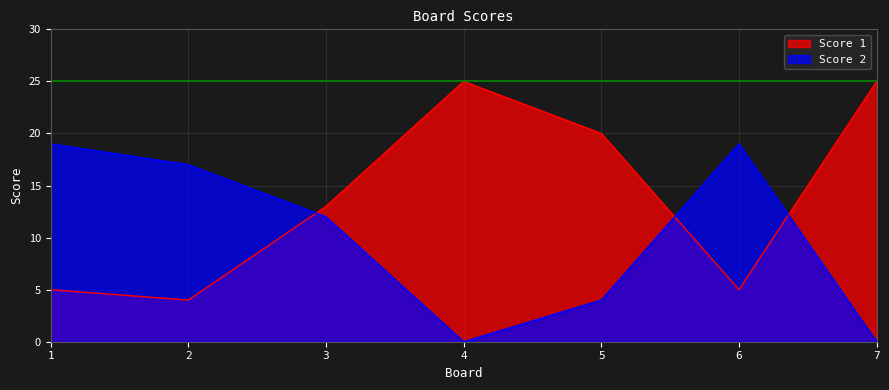

How many distinct data groups are displayed?

2